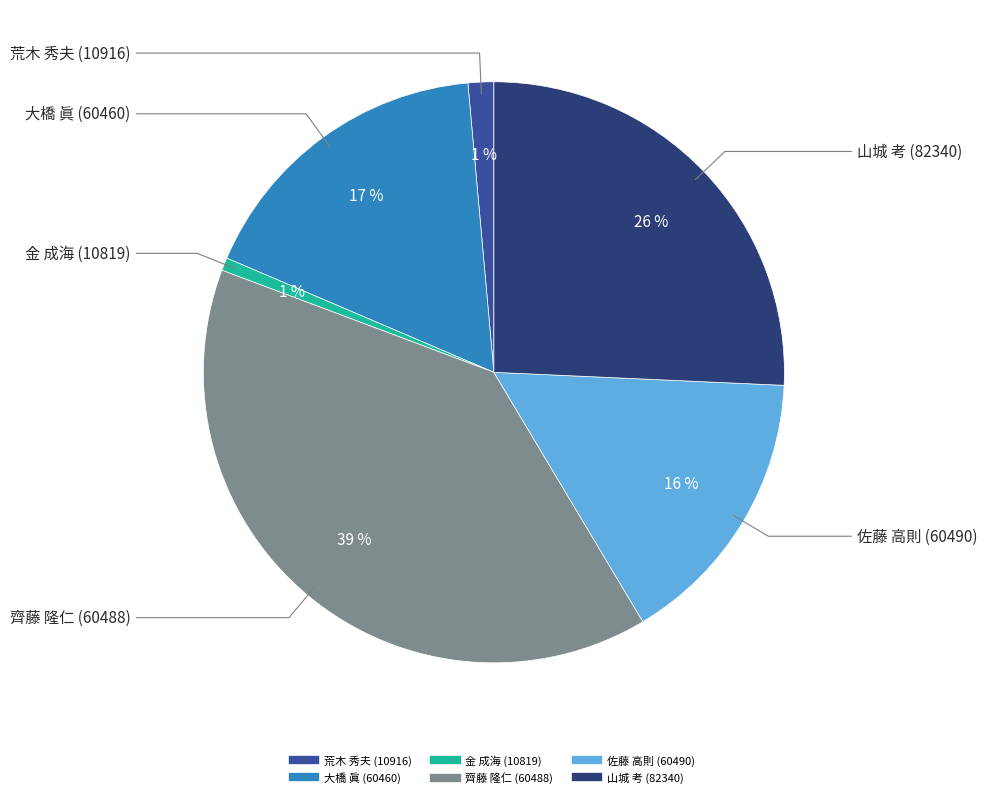

To the nearest percent, what portion does 荒木 秀夫 (10916) represent?

1%